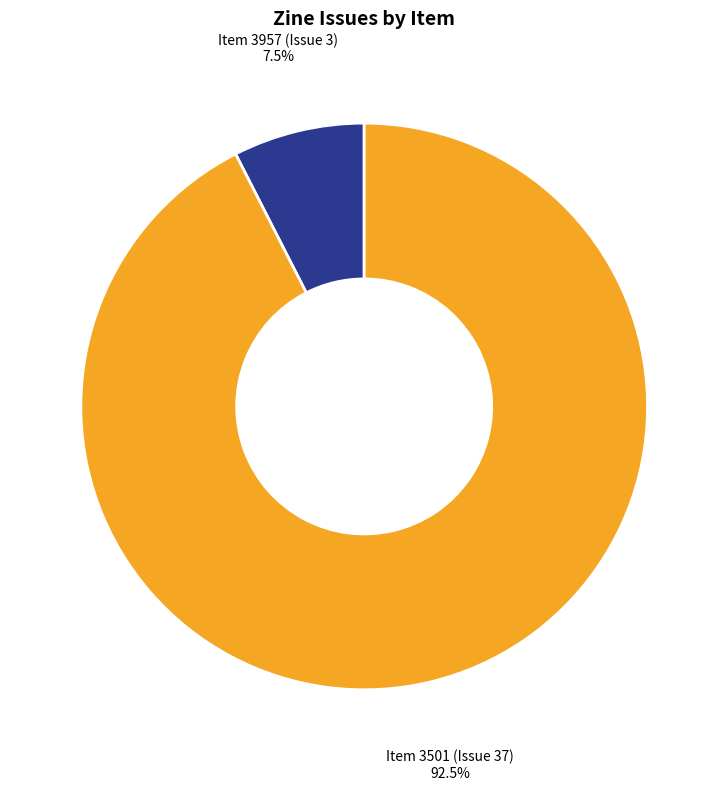

Is there any slice that represents more than half of the pie?

Yes